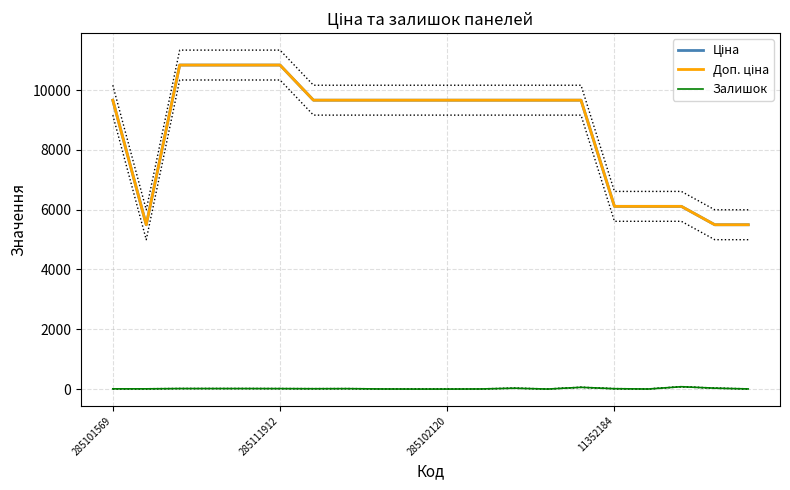

Reading left to right, transcribe all the data shown in this chart.

Ціна: 9664.7	5497.3	10840.1	10840.1	10840.1	10840.1	9664.7	9664.7	9664.7	9664.7	9664.7	9664.7	9664.7	9664.7	9664.7	6112.5	6112.5	6112.5	5497.3	5497.3
Доп. ціна: 9664.7	5497.3	10840.1	10840.1	10840.1	10840.1	9664.7	9664.7	9664.7	9664.7	9664.7	9664.7	9664.7	9664.7	9664.7	6112.5	6112.5	6112.5	5497.3	5497.3
Залишок: 7.0	7.0	17.0	17.0	17.0	15.0	11.0	14.0	3.0	0.0	0.0	3.0	29.0	0.0	58.0	12.0	1.0	78.0	30.0	4.0